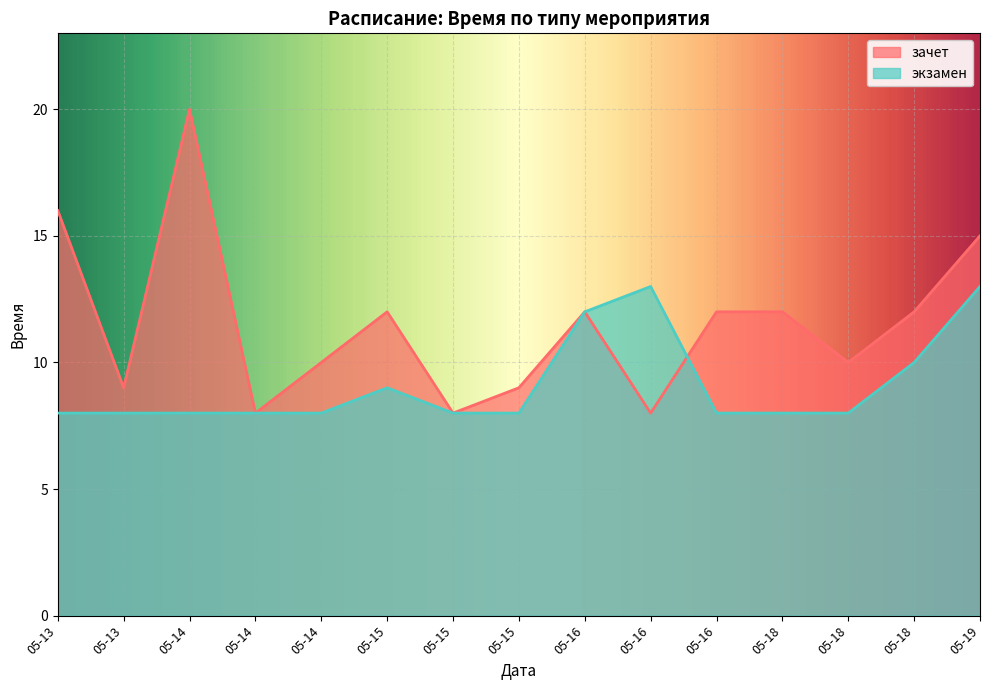

Rank the categories by value from lowest to highest.

05-13, 05-13, 05-14, 05-14, 05-14, 05-15, 05-15, 05-16, 05-18, 05-18, 05-15, 05-18, 05-16, 05-16, 05-19